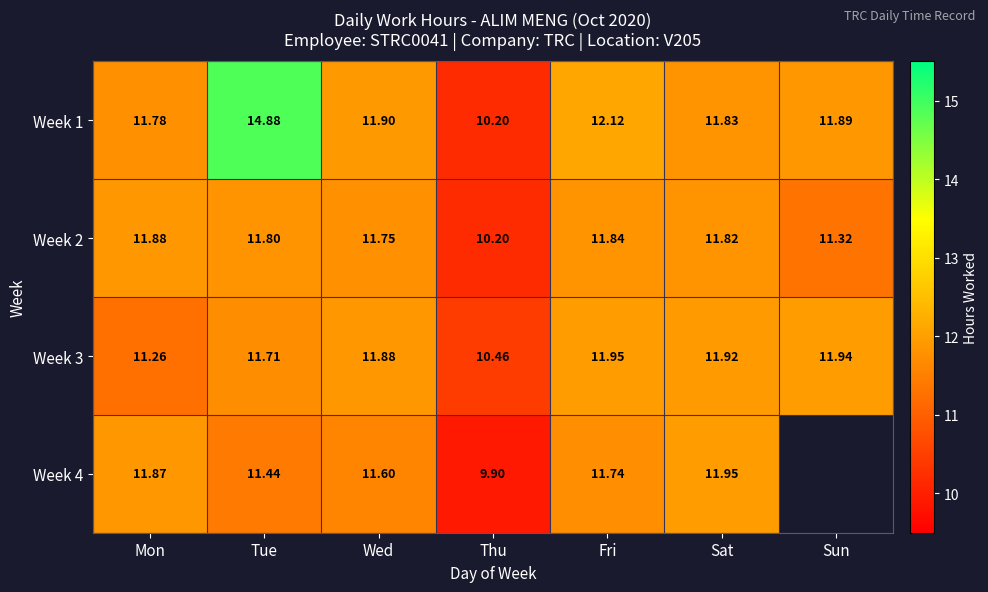

The value of Week 2 at Thu is 10.2. True or false?

True